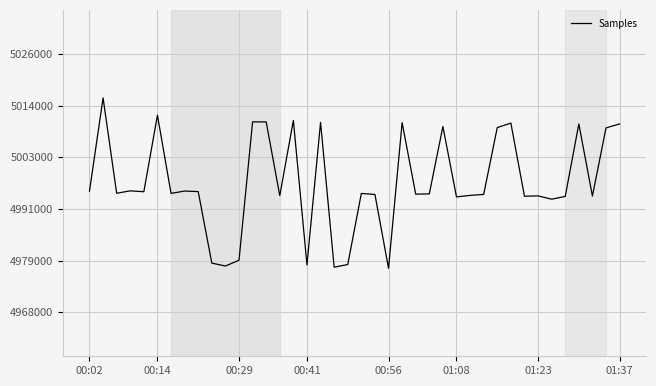

What is the value of the 32nd point from the left?

5010990